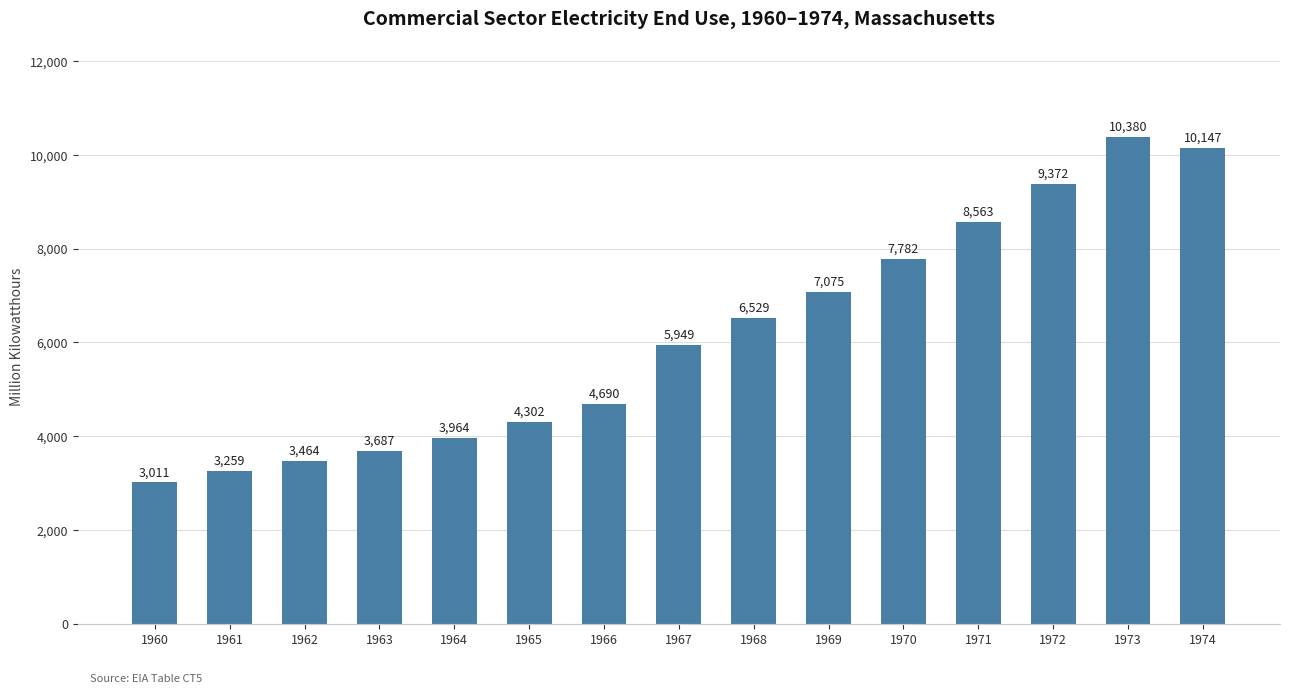

What is the smallest value displayed?

3011